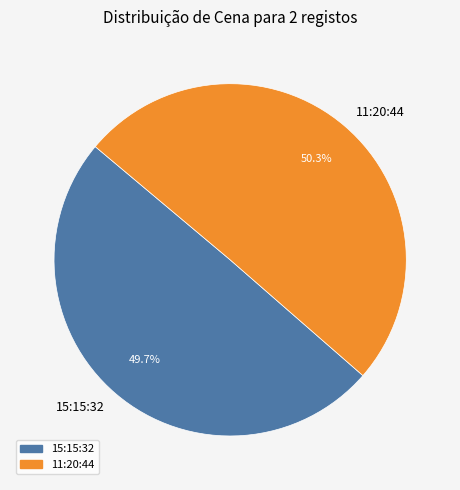

The 15:15:32 slice represents 55% of the pie. True or false?

False